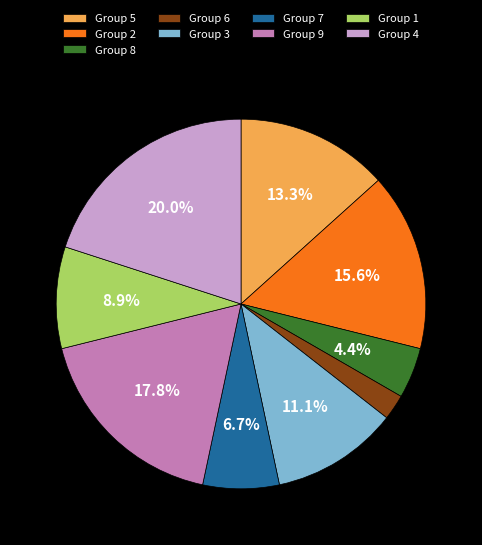

Count the number of slices in the pie.

9